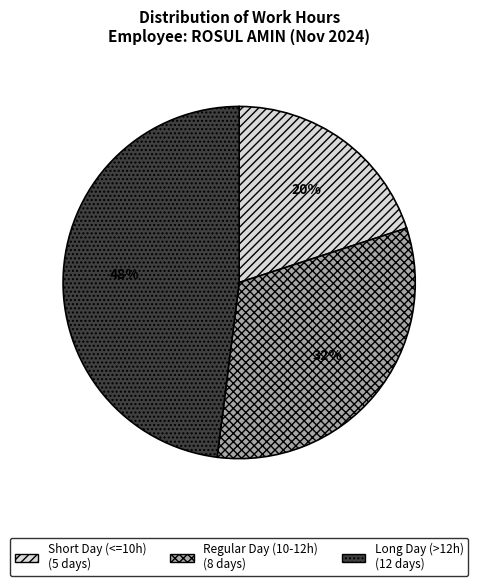

Does any single category account for the majority?

No